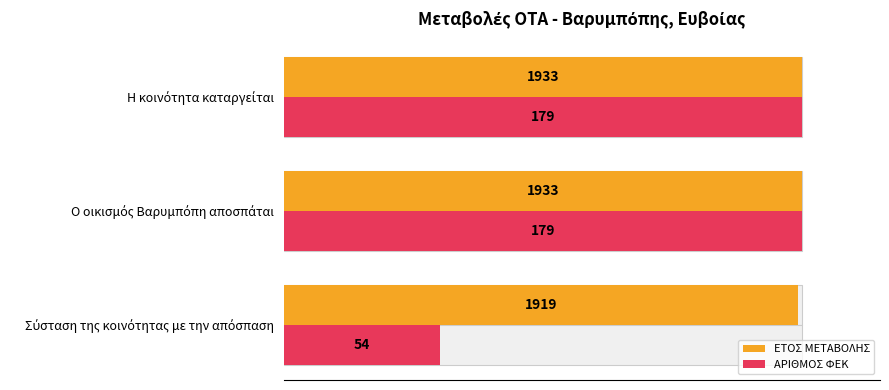

Which series has the largest total across all categories?

ΕΤΟΣ ΜΕΤΑΒΟΛΗΣ